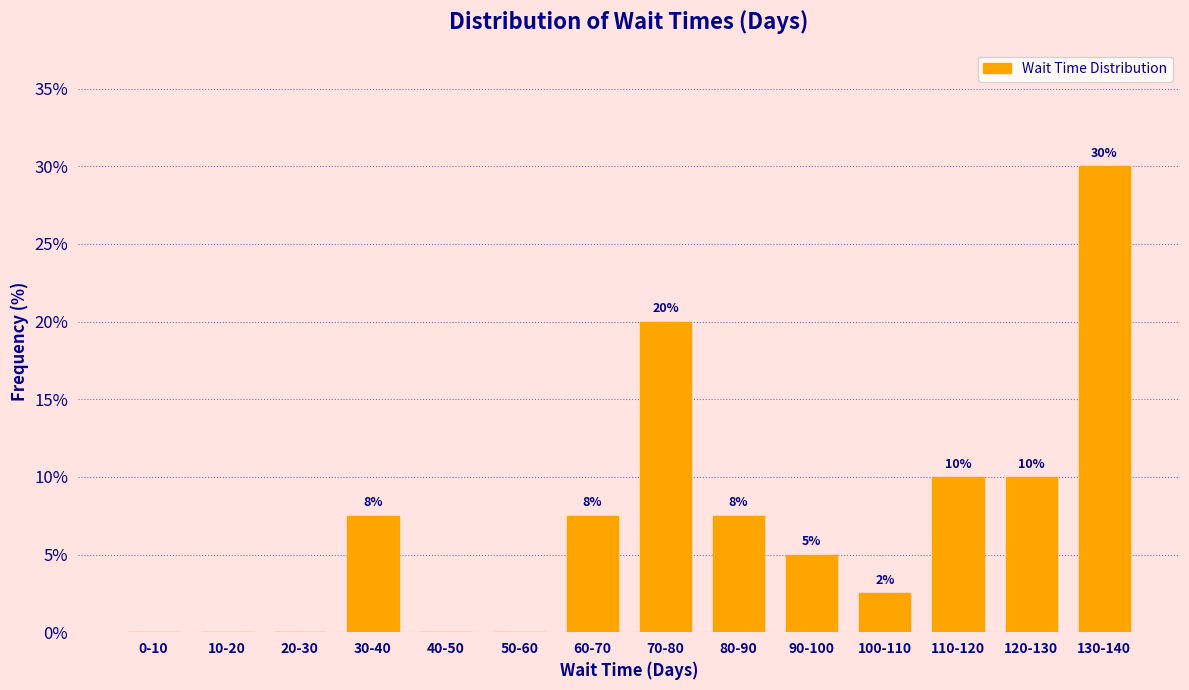

The chart shows a value of 10.0 at 110-120. True or false?

True